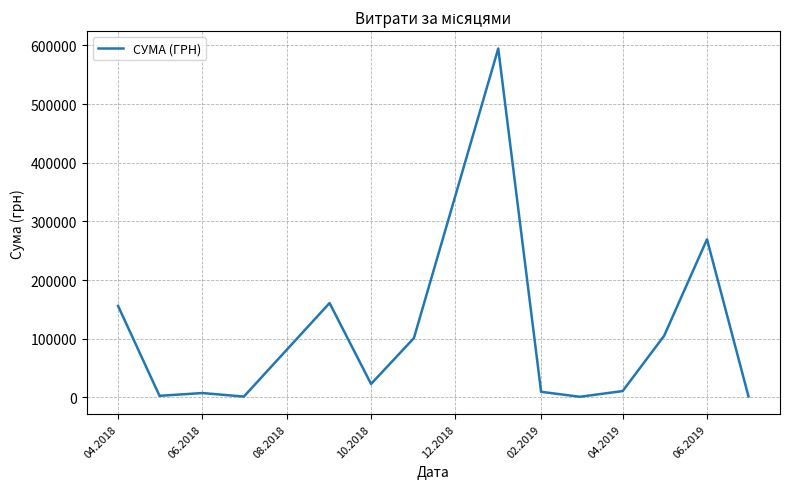

How many distinct data groups are displayed?

1